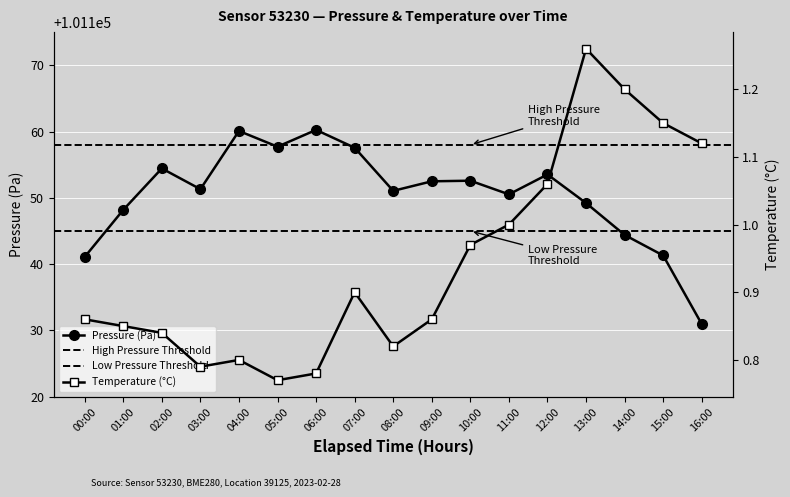

What is the maximum value for Pressure (Pa)?

101160.2